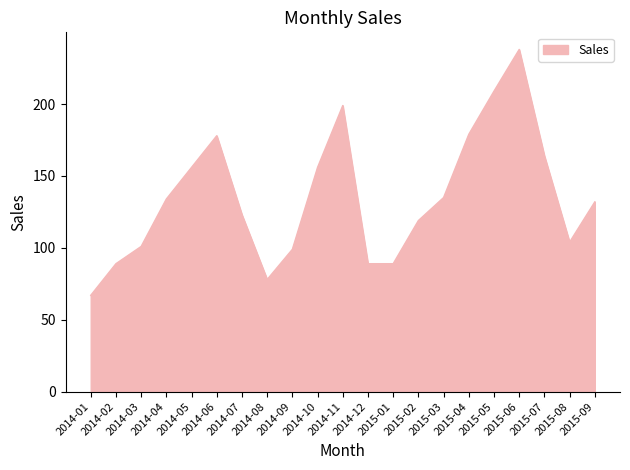

What is the difference between the maximum and minimum values?

171